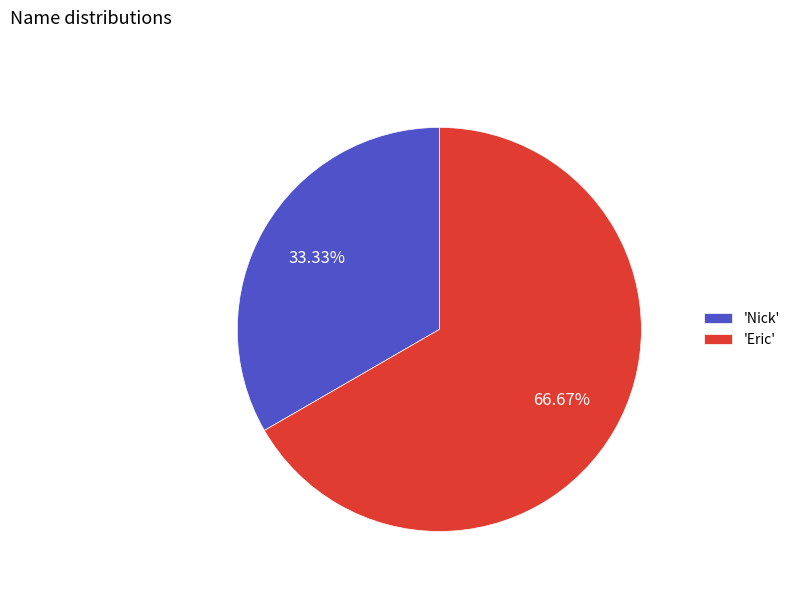

Which category has the smallest portion of the pie?

'Nick'